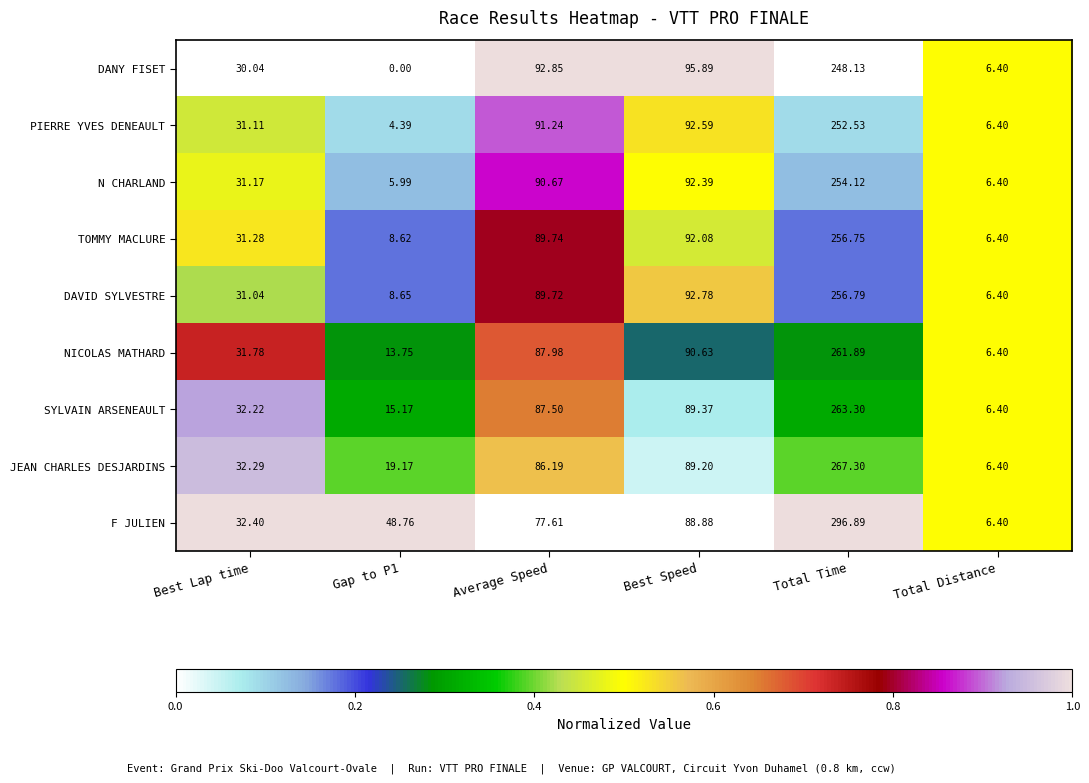

At Gap to P1, list the series in order from largest to smallest.

F JULIEN, JEAN CHARLES DESJARDINS, SYLVAIN ARSENEAULT, NICOLAS MATHARD, DAVID SYLVESTRE, TOMMY MACLURE, N CHARLAND, PIERRE YVES DENEAULT, DANY FISET